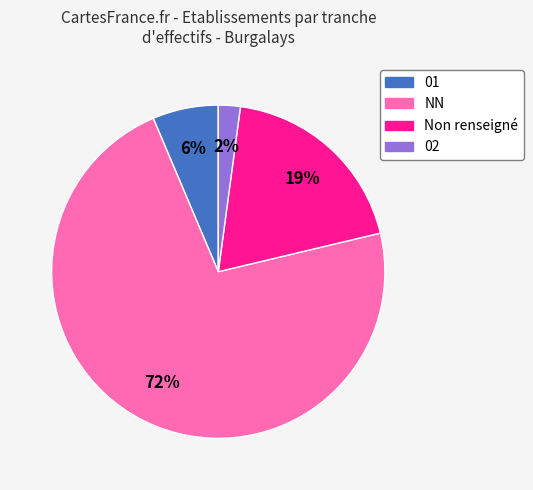

Approximately how many times larger is the value at 01 compared to Non renseigné?

0.3